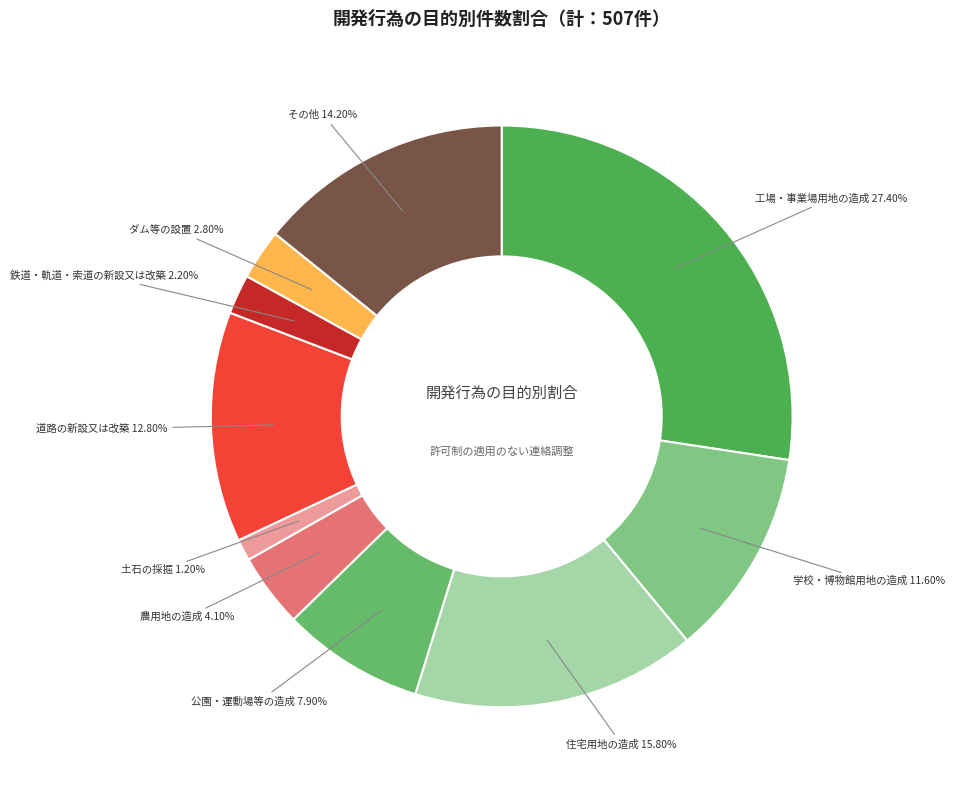

Do 住宅用地の造成 and 土石の採掘 together represent more than half of the pie?

No